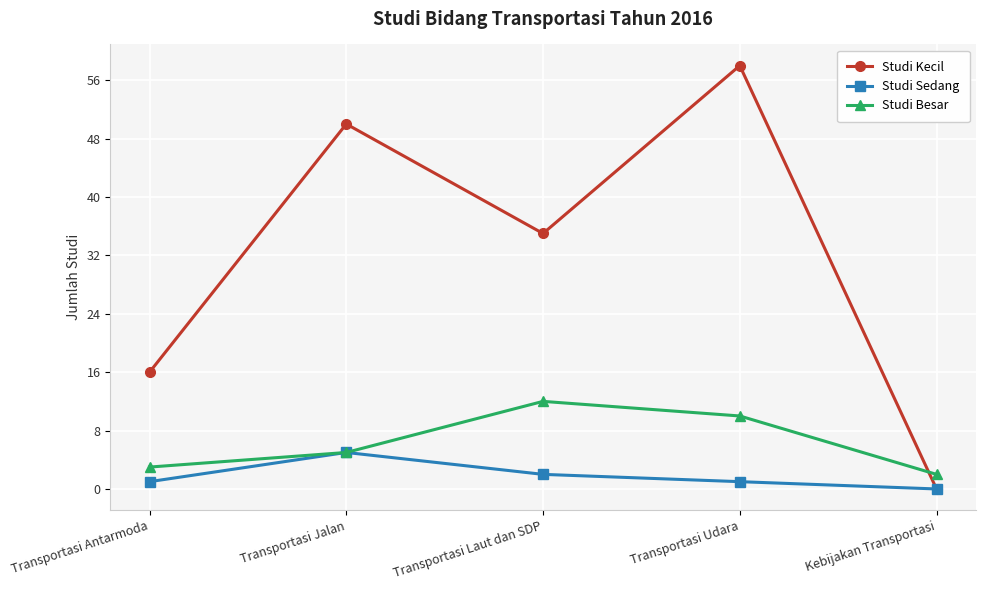

Rank the series by their average value, from highest to lowest.

Studi Kecil, Studi Besar, Studi Sedang